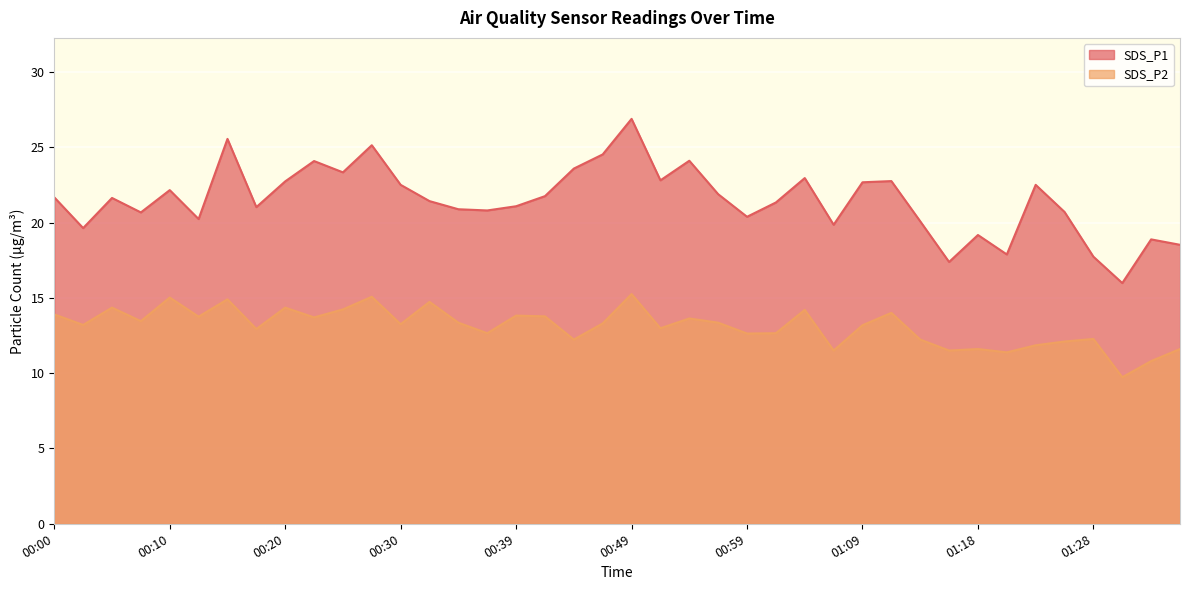

What is the sum of the SDS_P2 values at 01:28 and 00:20?

26.6